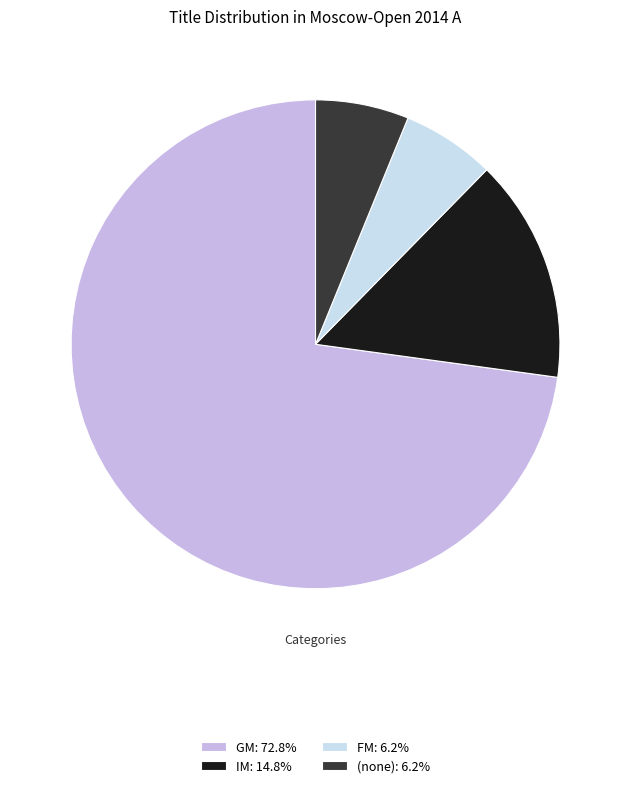

Which slice is the smallest?

FM